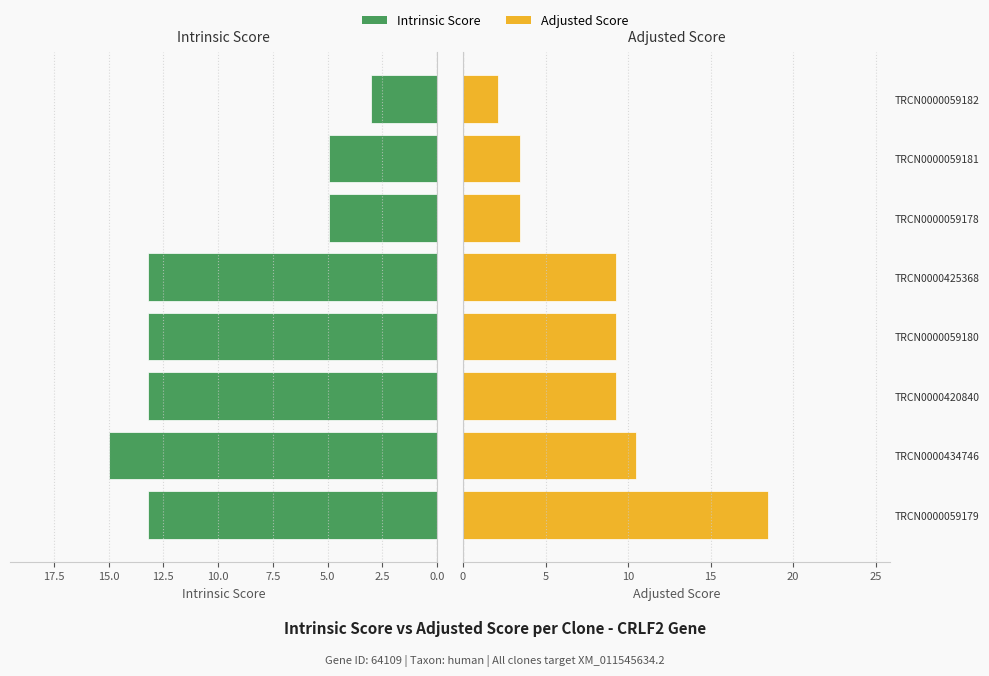

What is the sum of all Intrinsic Score values?

80.7